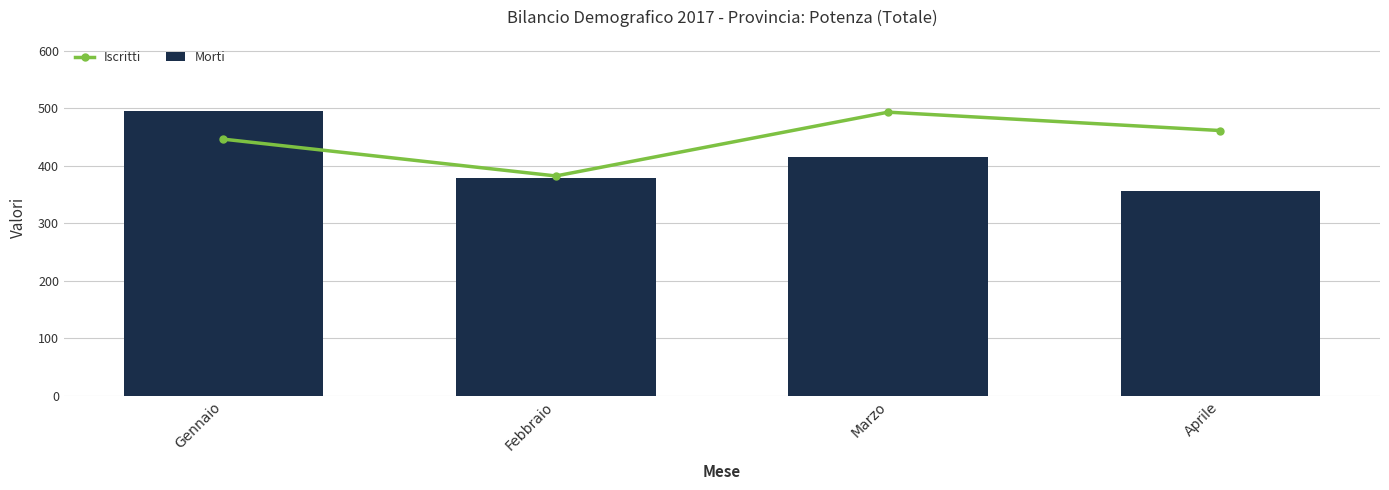

Between Aprile and Marzo, which is larger?

Marzo